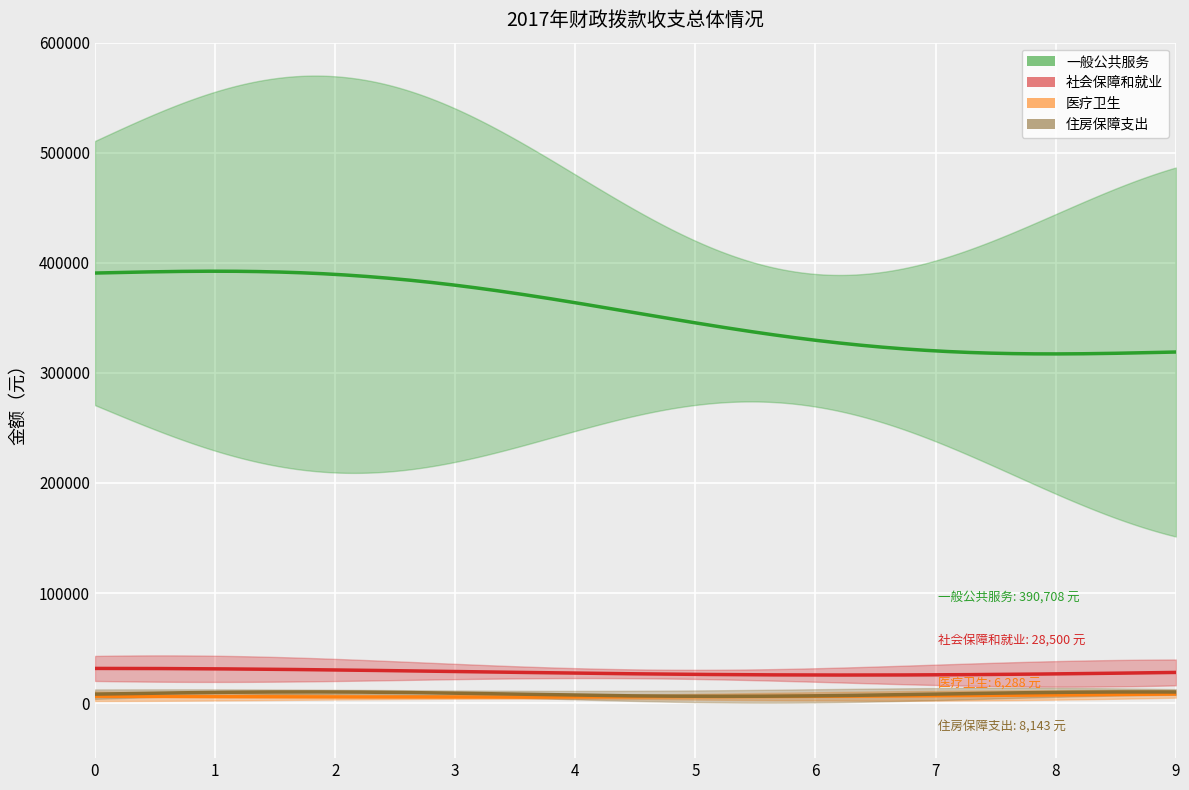

True or false: 社会保障和就业 and 医疗卫生 intersect in this chart.

False